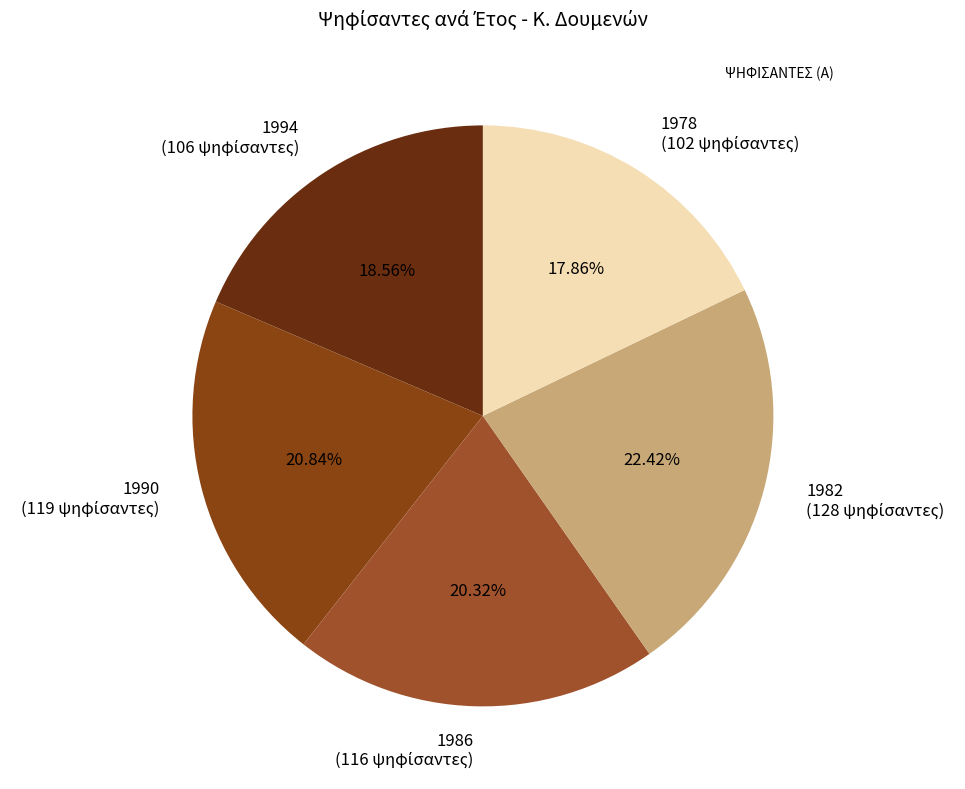

True or false: 1994 accounts for 6% of the total.

False